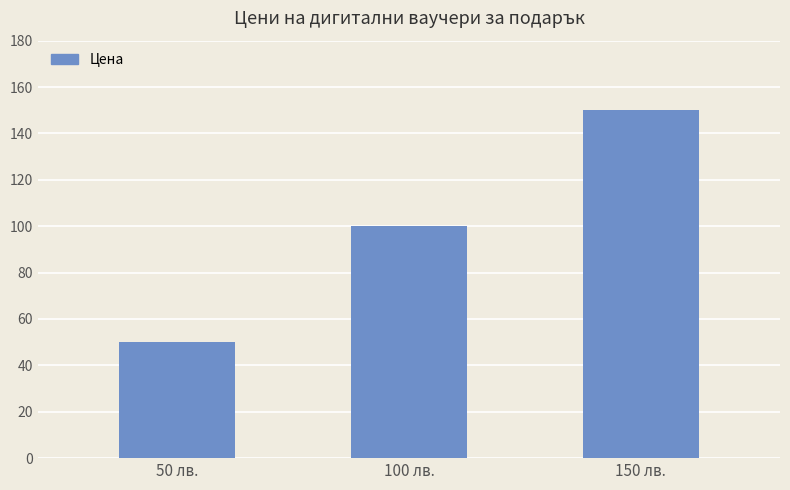

How many values are below 99?

1